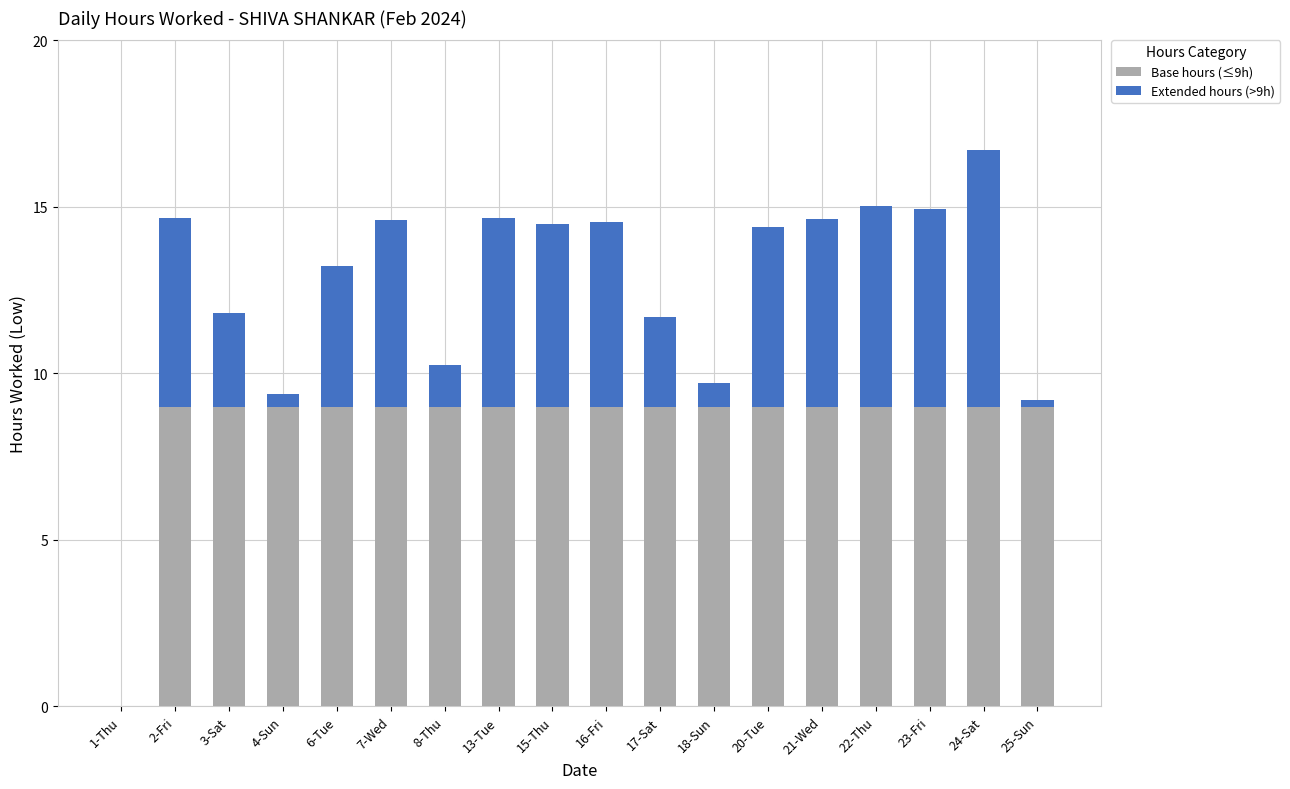

At which category is the sum across all series the highest?

24-Sat